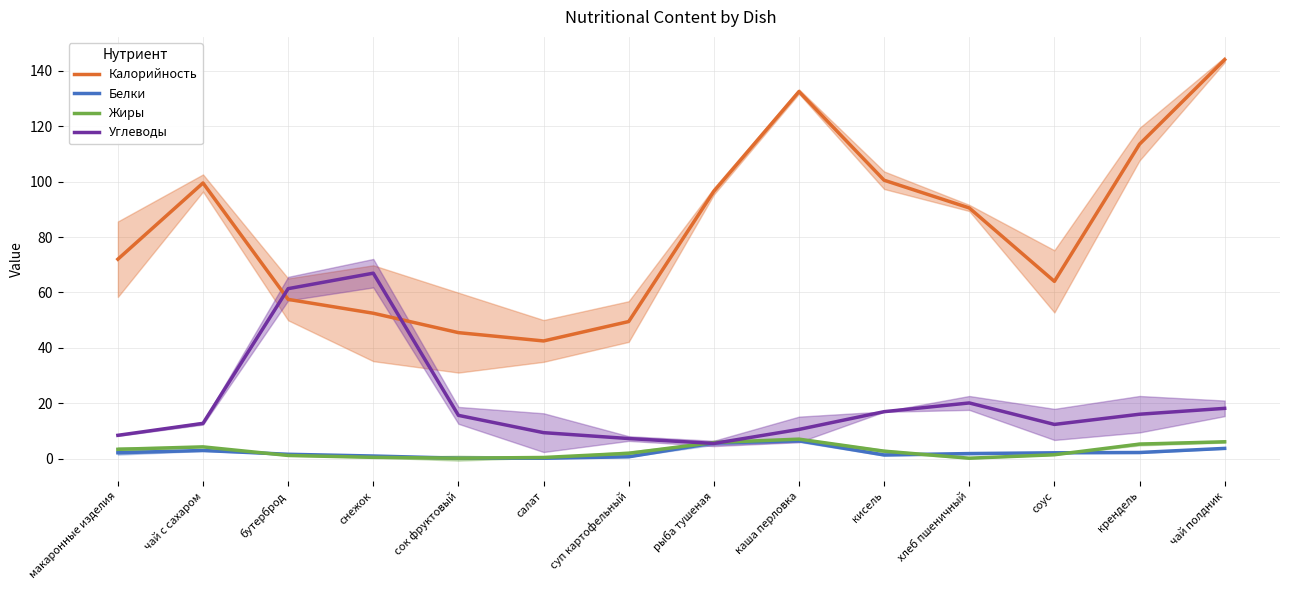

Where does the Белки series first go above 2?

макаронные изделия